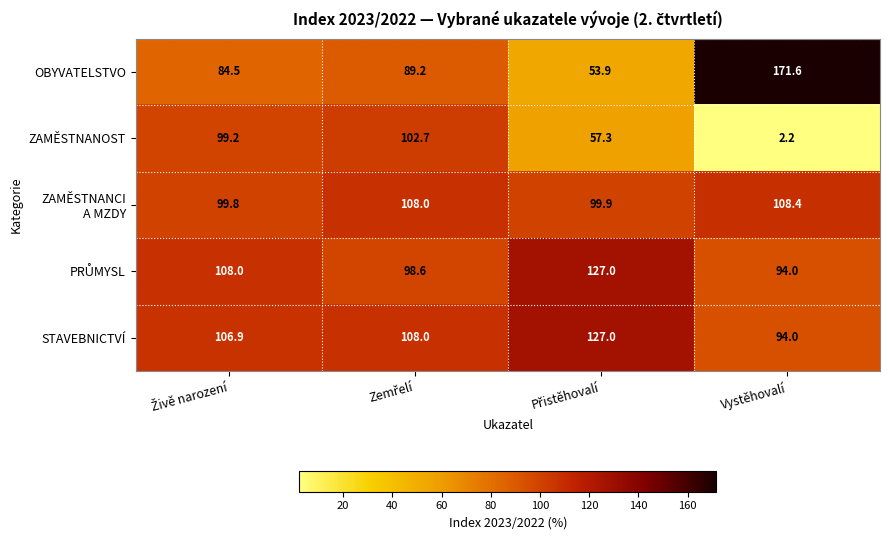

Which category has the lowest value in the ZAMĚSTNANOST series?

Vystěhovalí